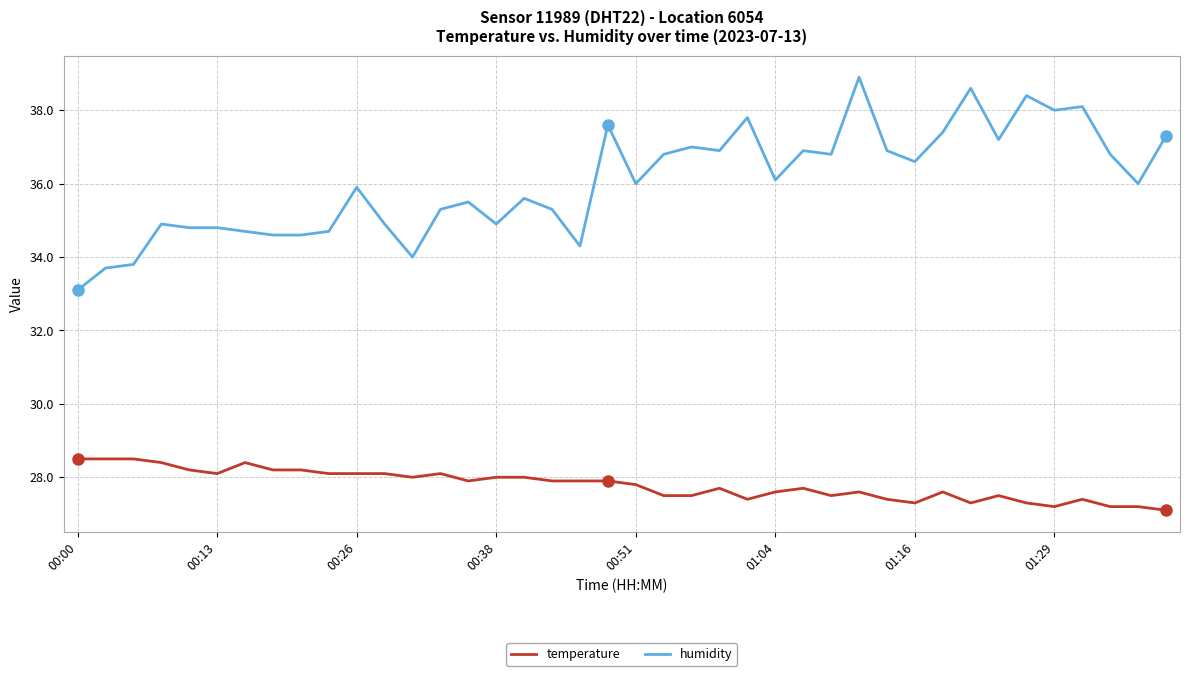

How many series are shown in this chart?

2